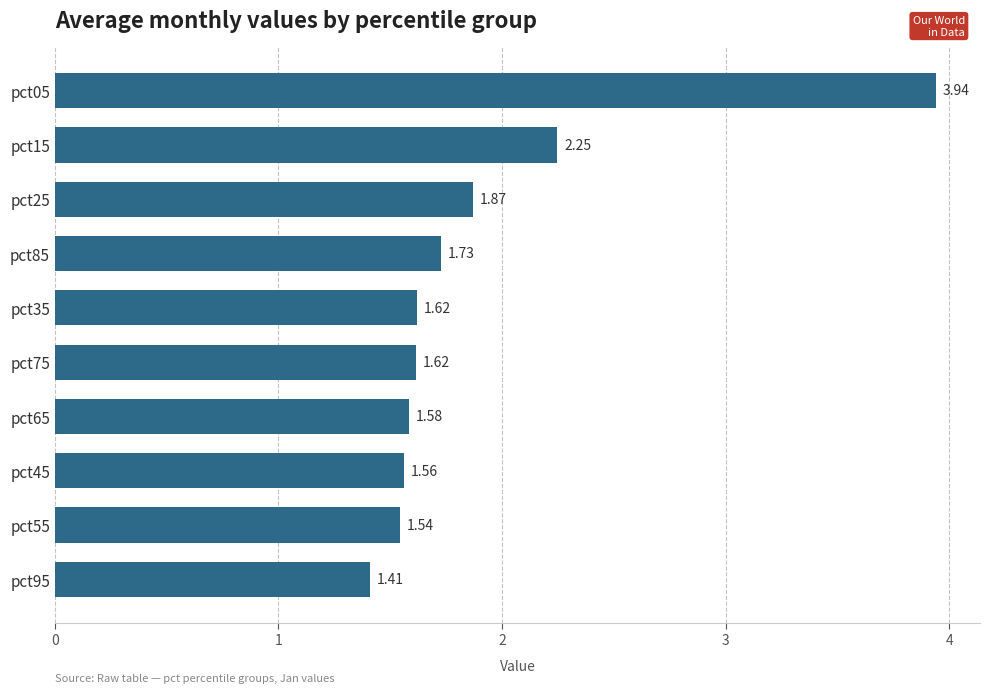

Approximately how many times larger is the value at pct55 compared to pct05?

0.4